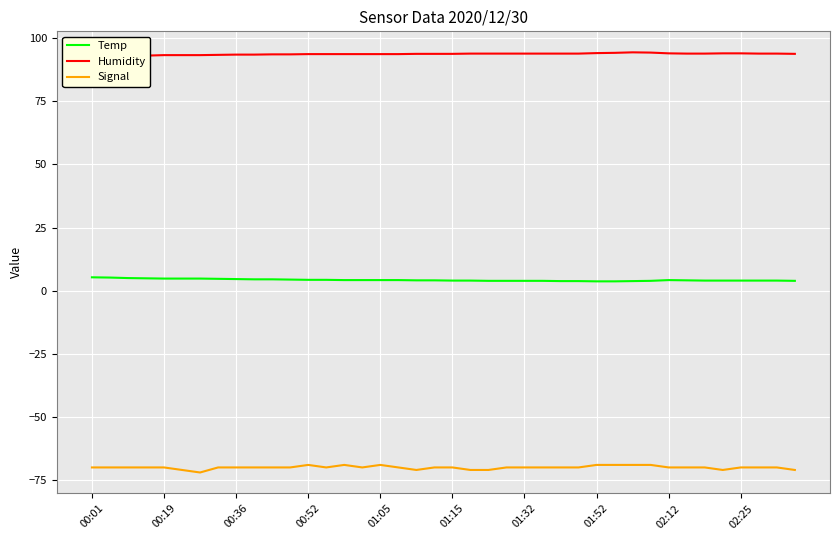

True or false: Humidity has more than 2 interior local peaks.

False